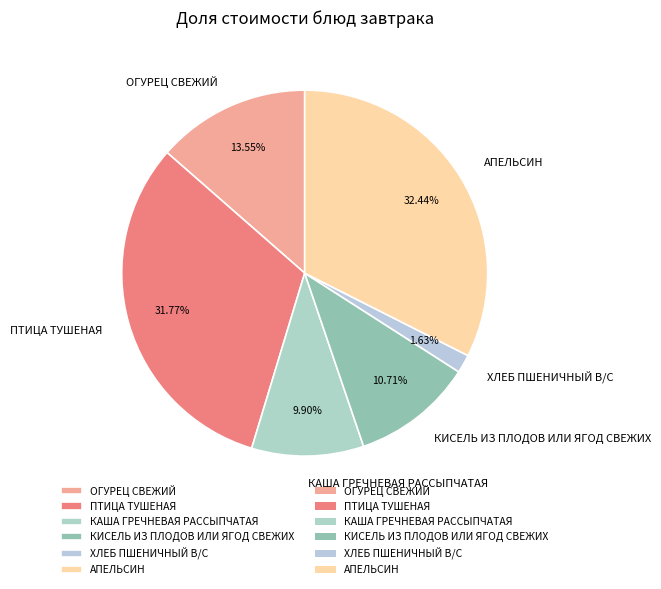

Is there a majority slice in this chart?

No